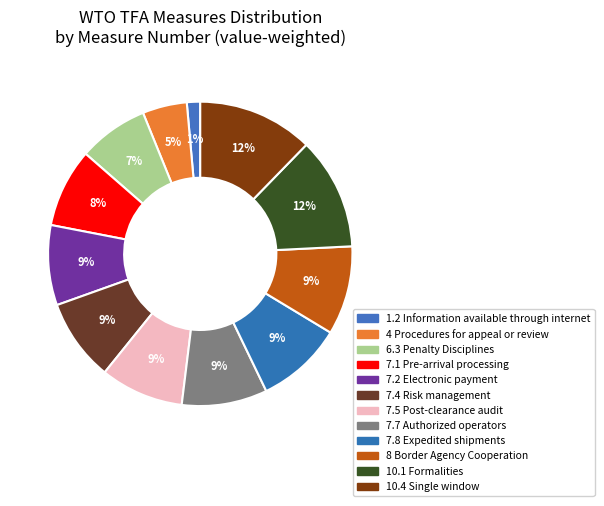

To the nearest percent, what is the average slice percentage?

8%